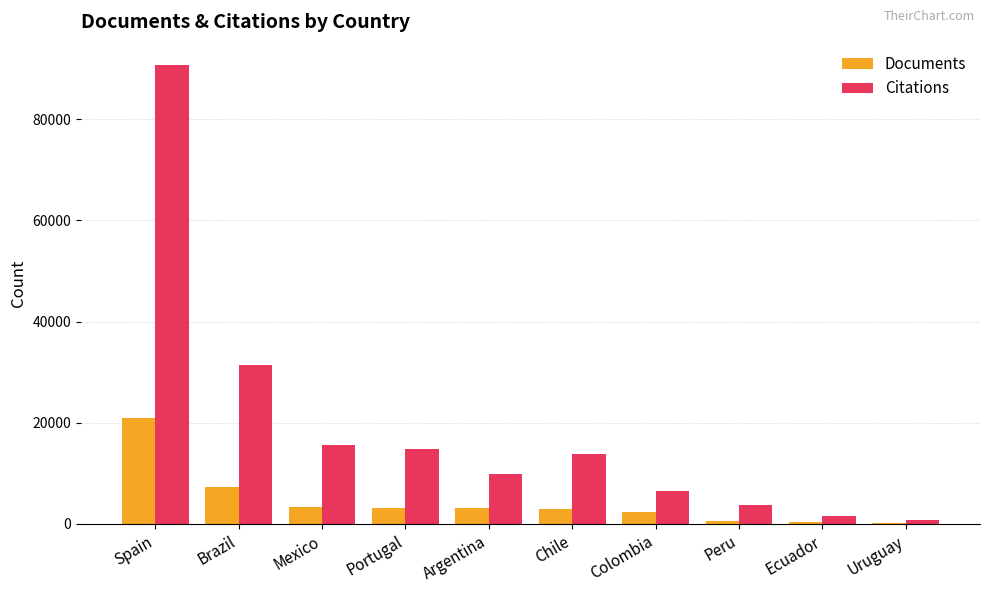

What is the greatest value displayed?

90717